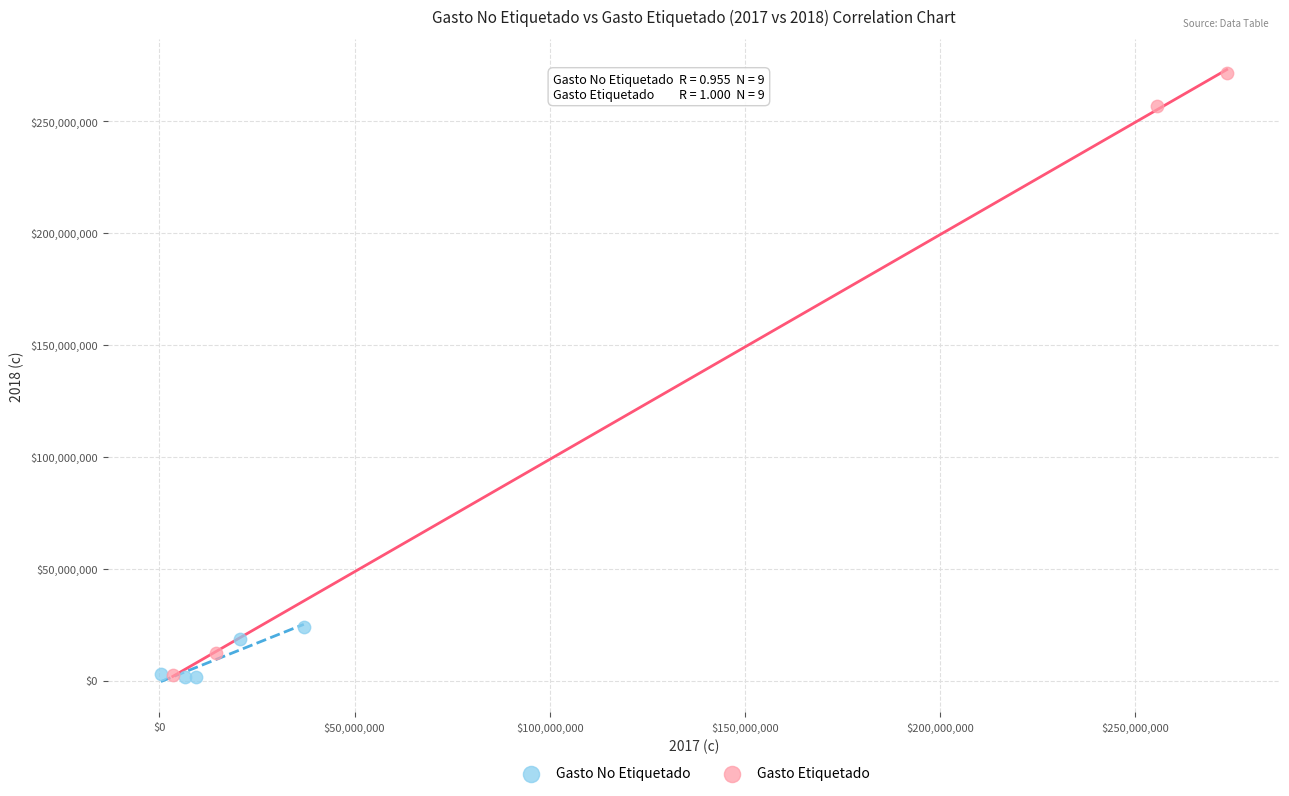

What are all the series names shown in the legend?

Gasto No Etiquetado, Gasto Etiquetado